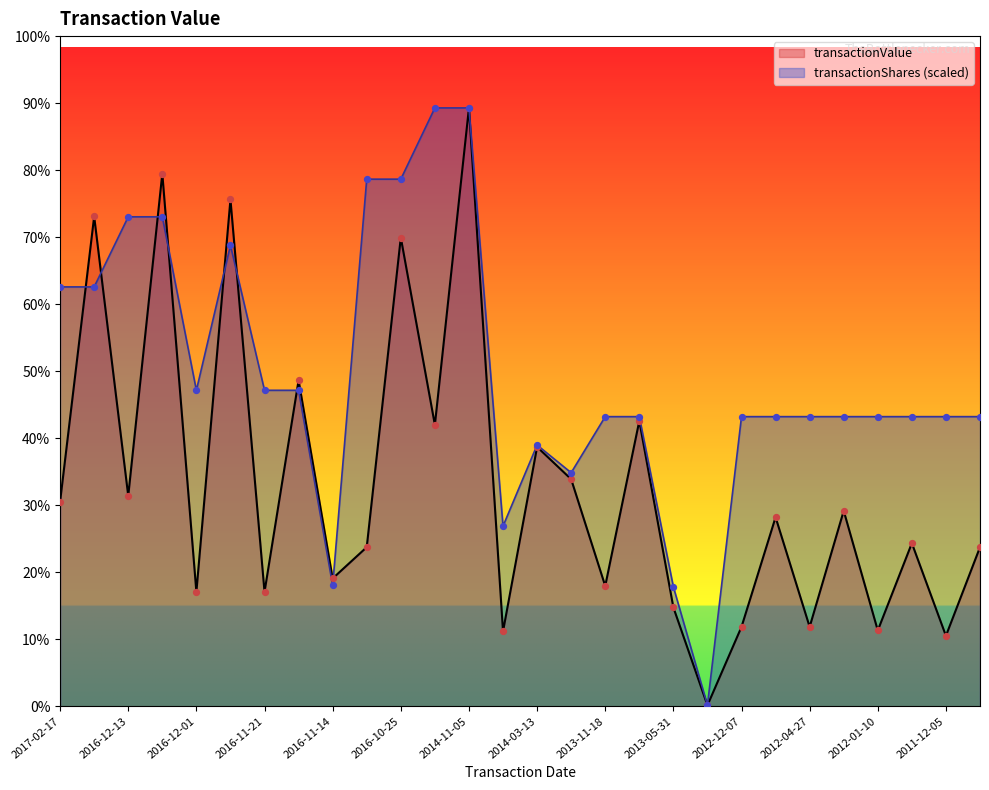

What is the total value across all series at 2016-11-14?

625315.2